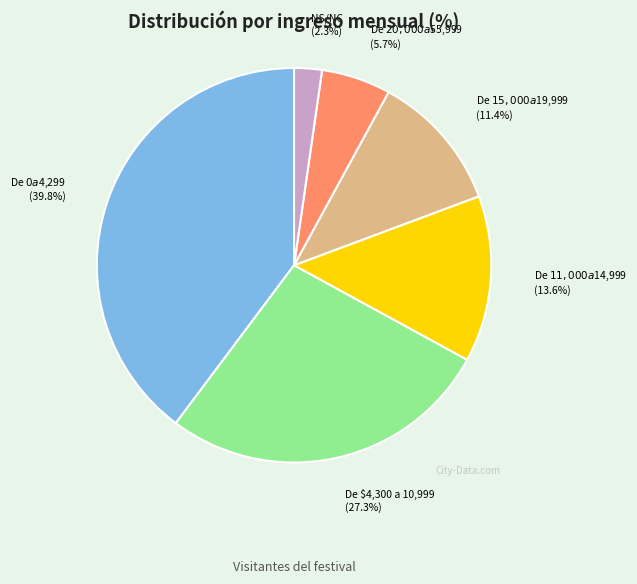

Which has a higher value, NS/NC or De $4,300 a 10,999?

De $4,300 a 10,999